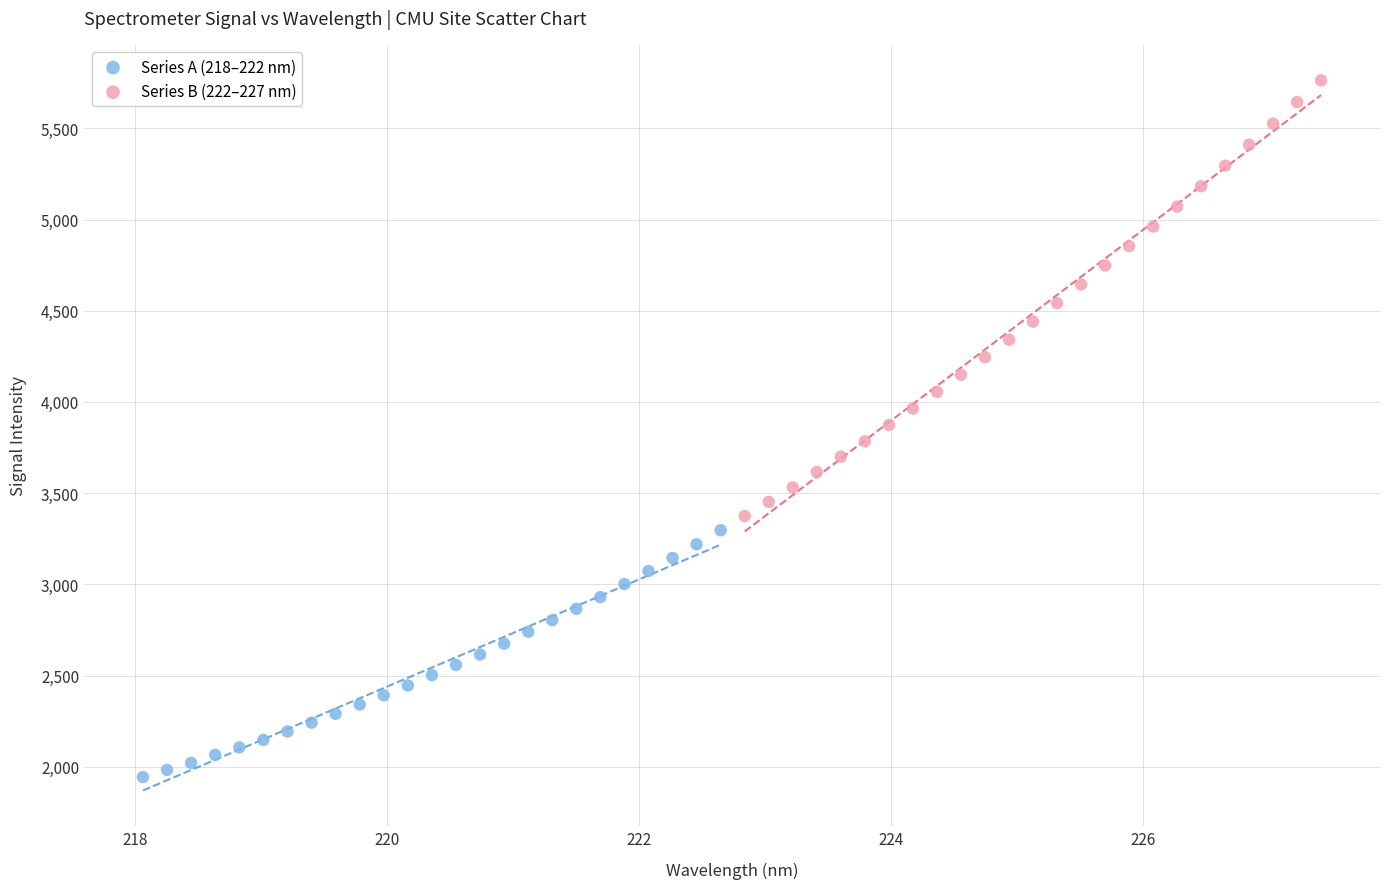

Which series has the largest Y range (max minus min)?

Series B (222–227 nm)